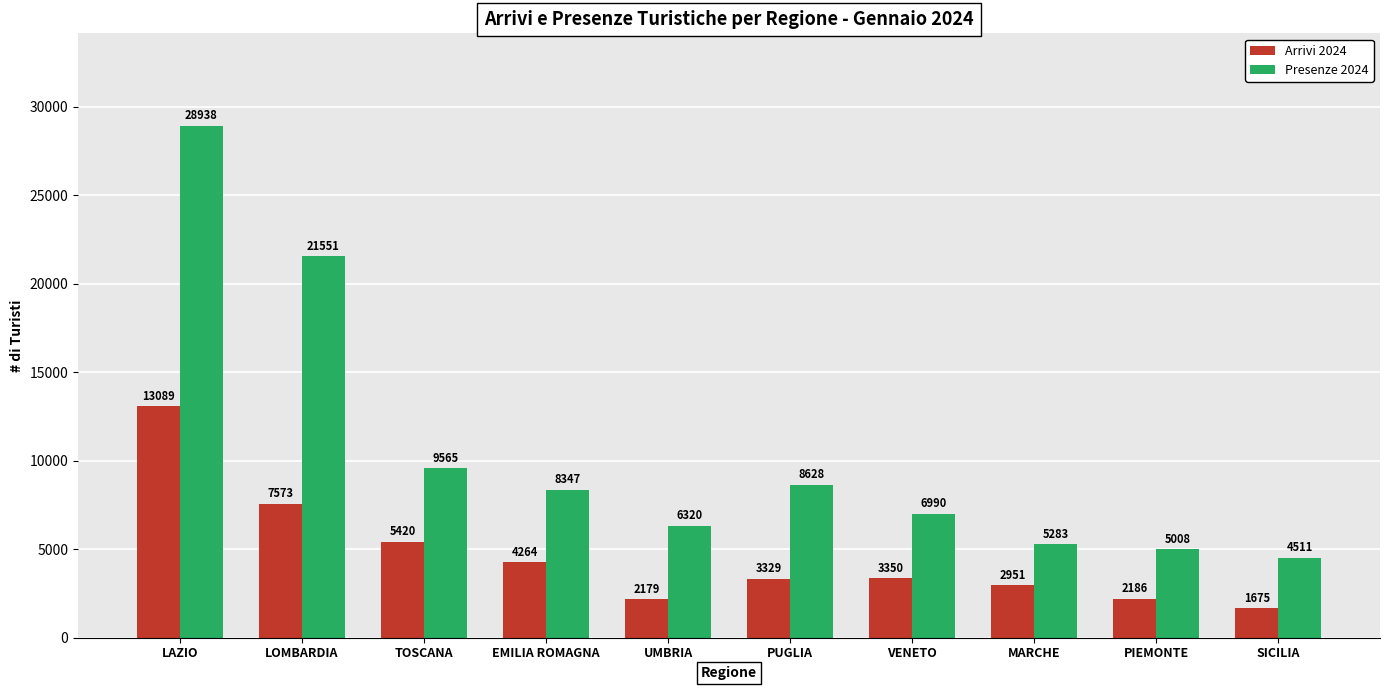

The Presenze 2024 series shows 10792 at VENETO. True or false?

False